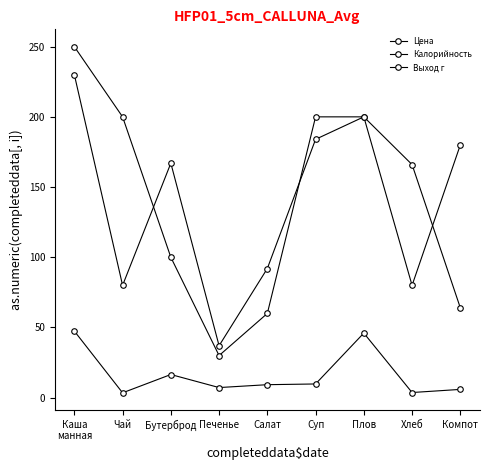

What is the sum of all Выход г values?

1300.0